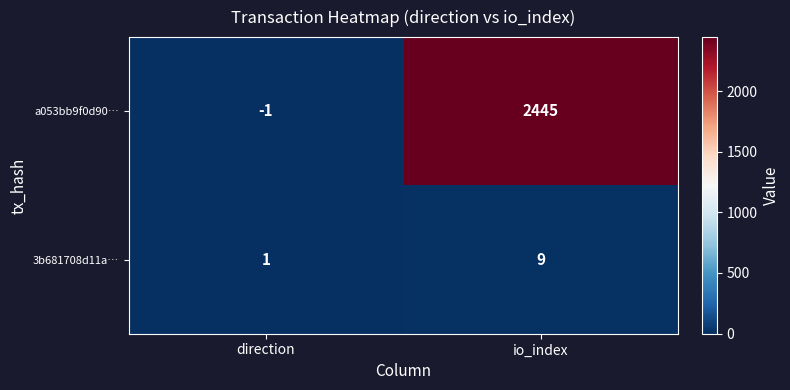

Reading left to right, list all the values displayed in this chart.

a053bb9f0d90…: -1	2445
3b681708d11a…: 1	9